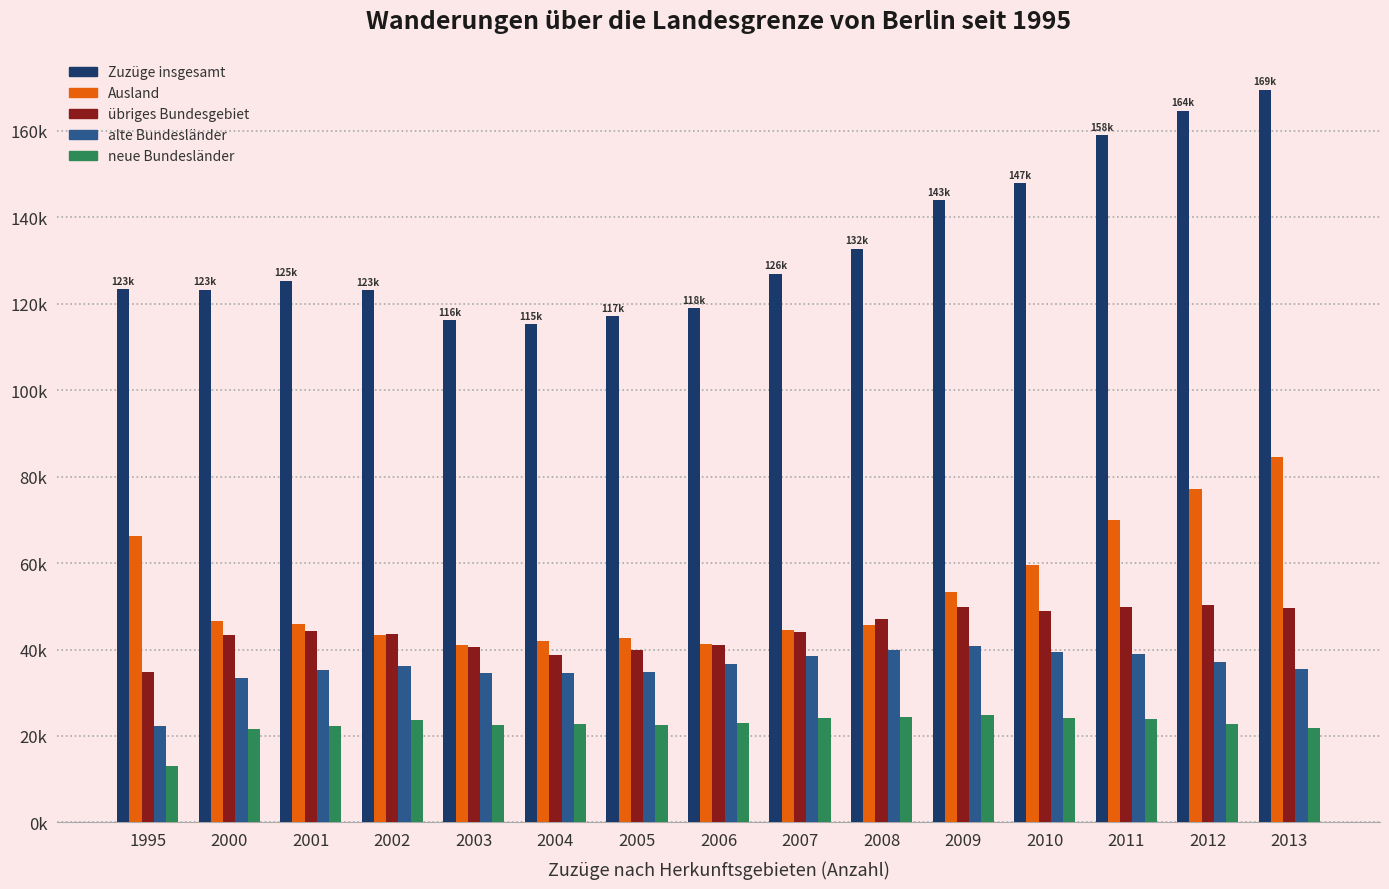

What is the sum of the Ausland values at 2000 and 2002?

89915